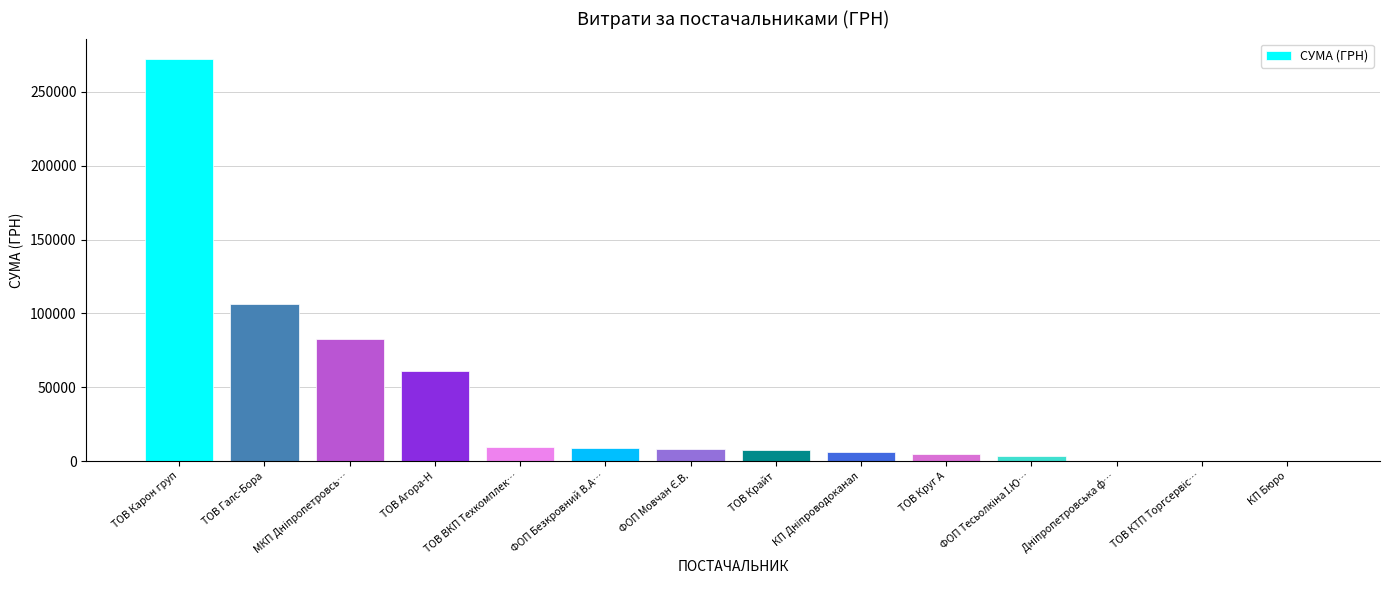

Which category has the highest value across all series?

ТОВ Карон груп